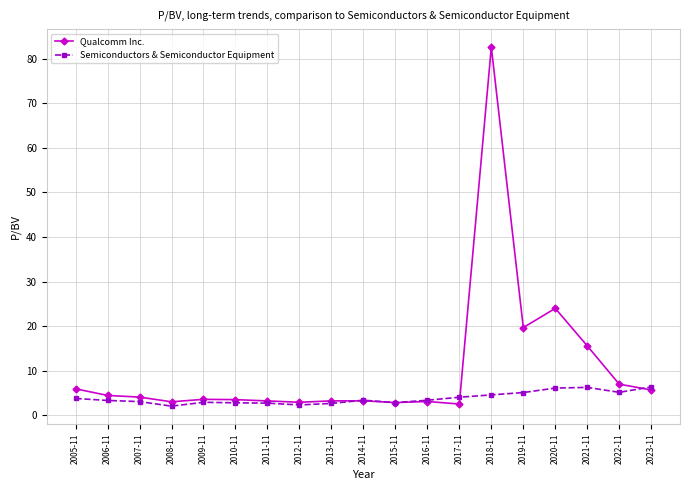

What is the label of the 7th point from the left?

2011-11